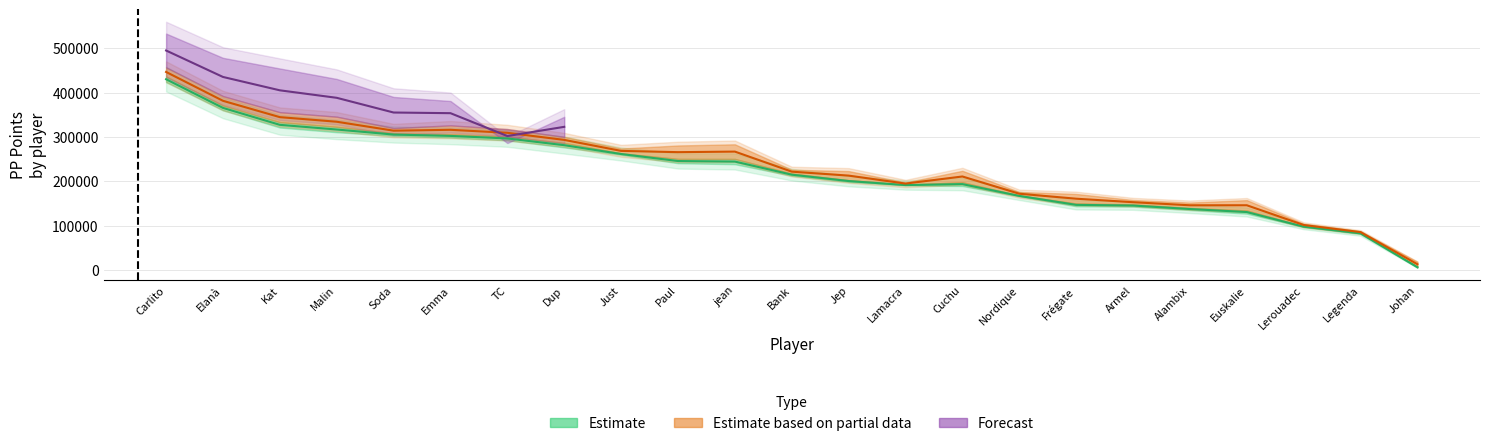

Where is the first local maximum for PP_mid1?

Emma